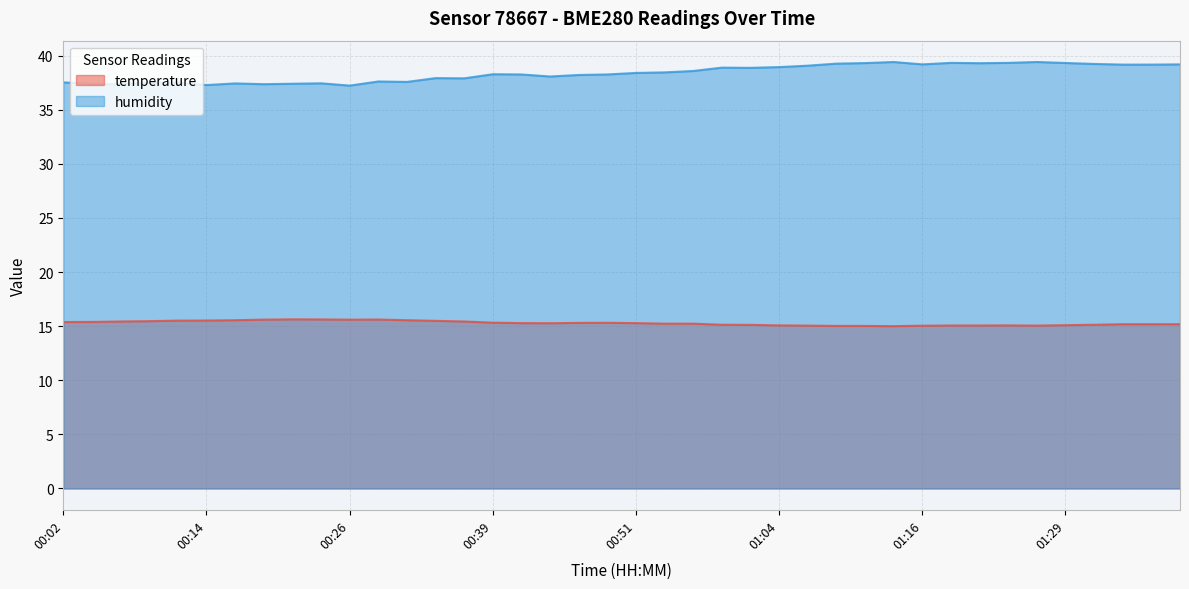

List the labels in order of temperature value, largest first.

00:22, 00:24, 00:29, 00:19, 00:26, 00:17, 00:31, 00:14, 00:12, 00:34, 00:09, 00:07, 00:36, 00:04, 00:02, 00:39, 00:49, 00:46, 00:41, 00:51, 00:44, 00:54, 00:56, 01:34, 01:36, 01:38, 00:59, 01:31, 01:01, 01:29, 01:04, 01:24, 01:19, 01:21, 01:06, 01:26, 01:16, 01:09, 01:11, 01:14